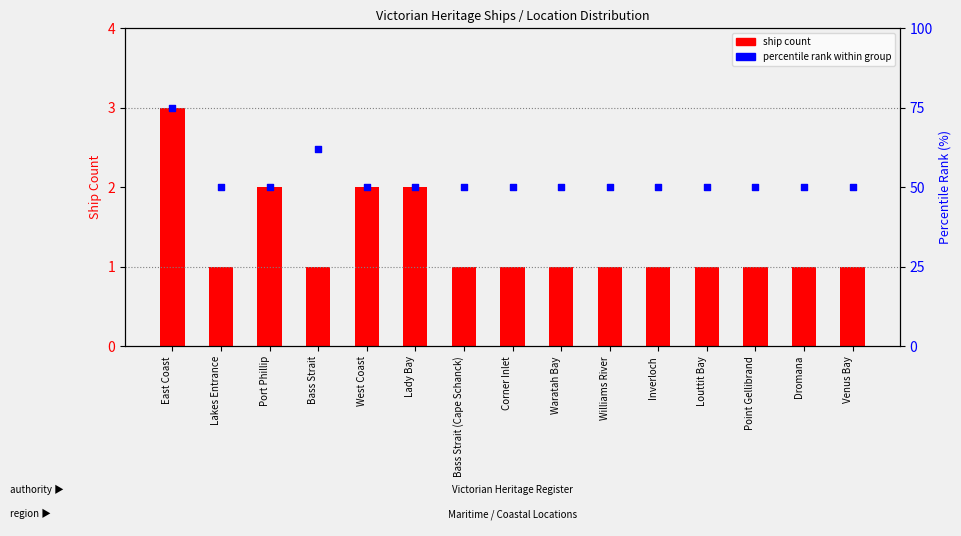

Which series has the widest spread of Y values?

percentile rank